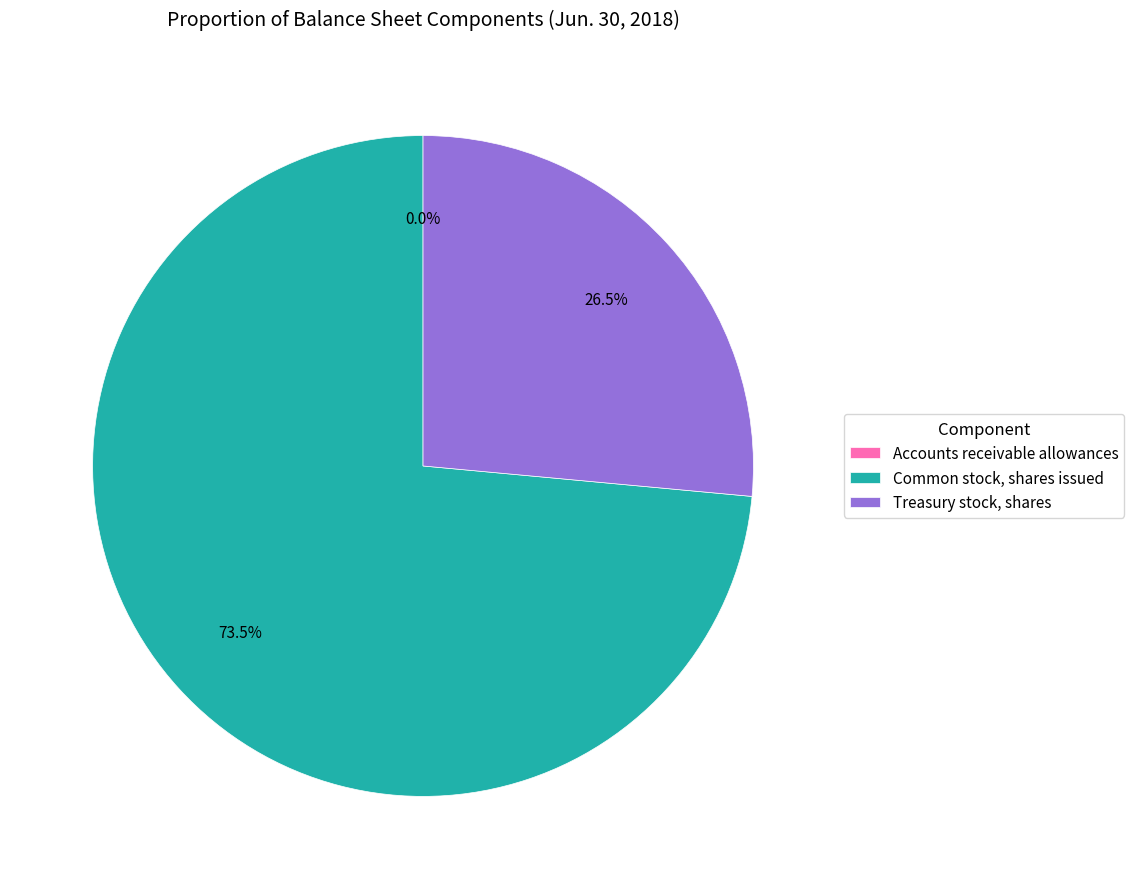

Which category has the biggest portion of the pie?

Common stock, shares issued